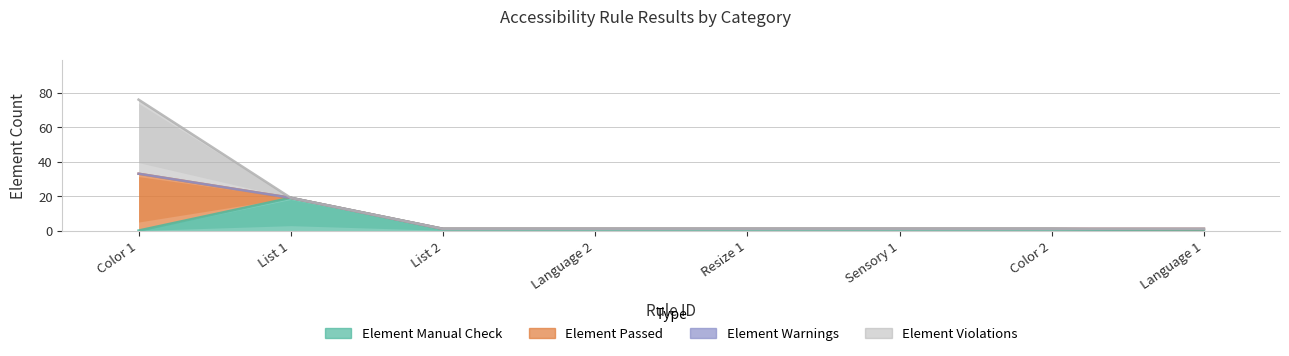

Which category has the highest value across all series?

Color 1